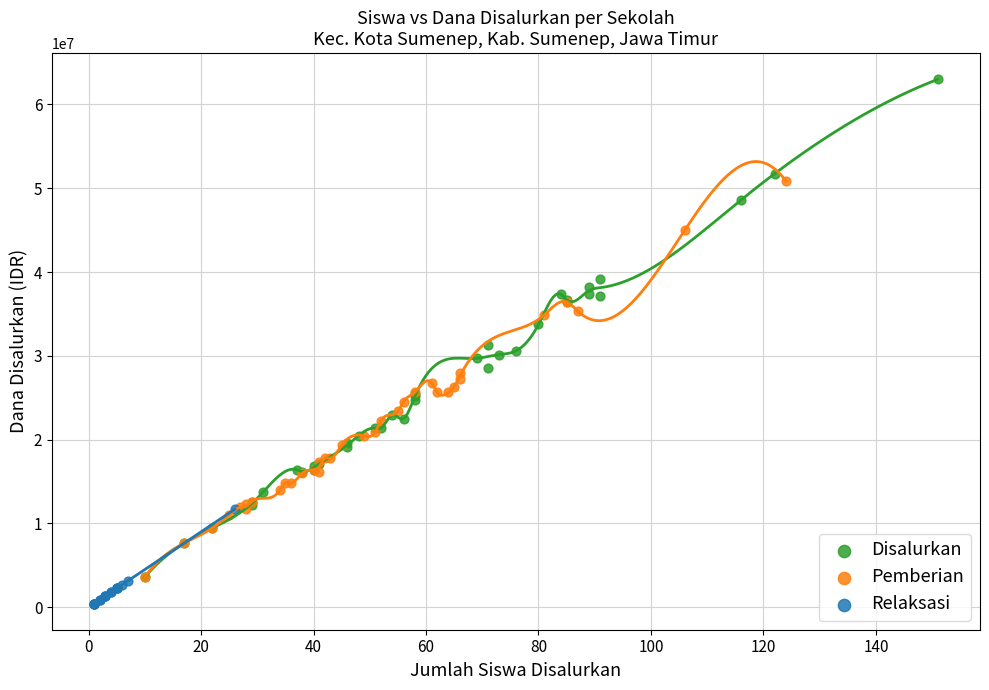

Which series contains the lowest Y value?

Relaksasi